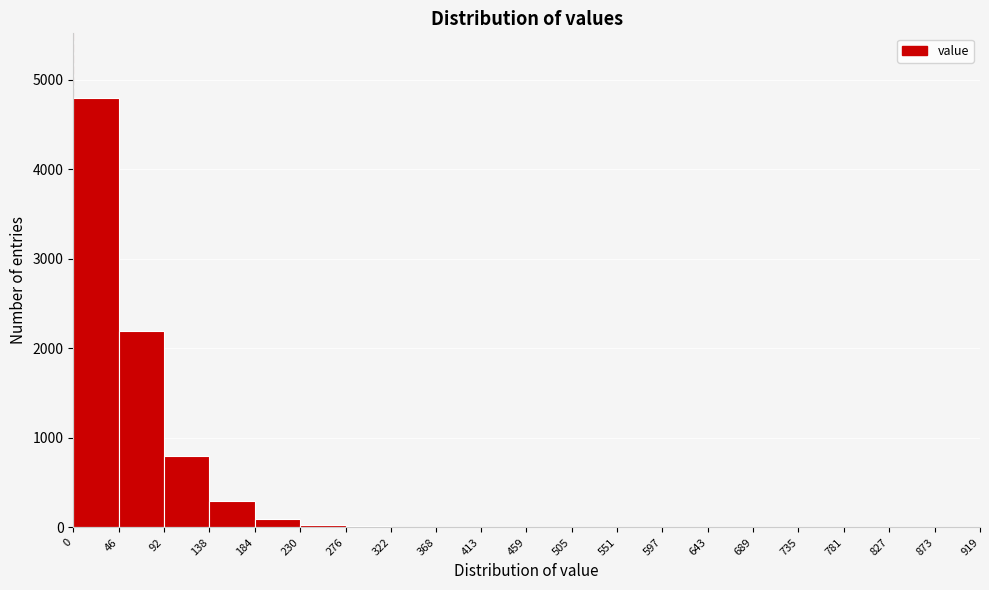

Reading left to right, transcribe this chart: for each bar, give the range it covers on the x-axis and its height. The values are not printed on the chart, so give them approximately, as read against the axis.

0 to 46: 4800
46 to 92: 2200
92 to 138: 800
138 to 184: 300
184 to 230: 100
230 to 276: under 100
276 to 322: under 100
322 to 368: under 100
368 to 413: under 100
413 to 459: under 100
459 to 505: under 100
505 to 551: under 100
551 to 597: under 100
597 to 643: under 100
643 to 689: under 100
689 to 735: under 100
735 to 781: under 100
781 to 827: 0
827 to 873: 0
873 to 919: 0